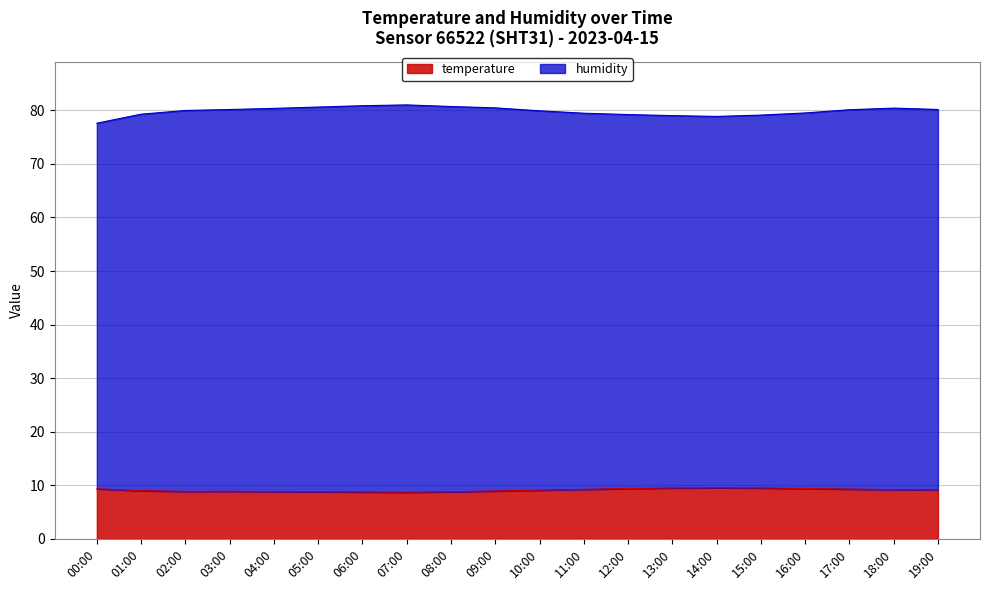

True or false: temperature has more than 1 points higher than both neighbors.

True